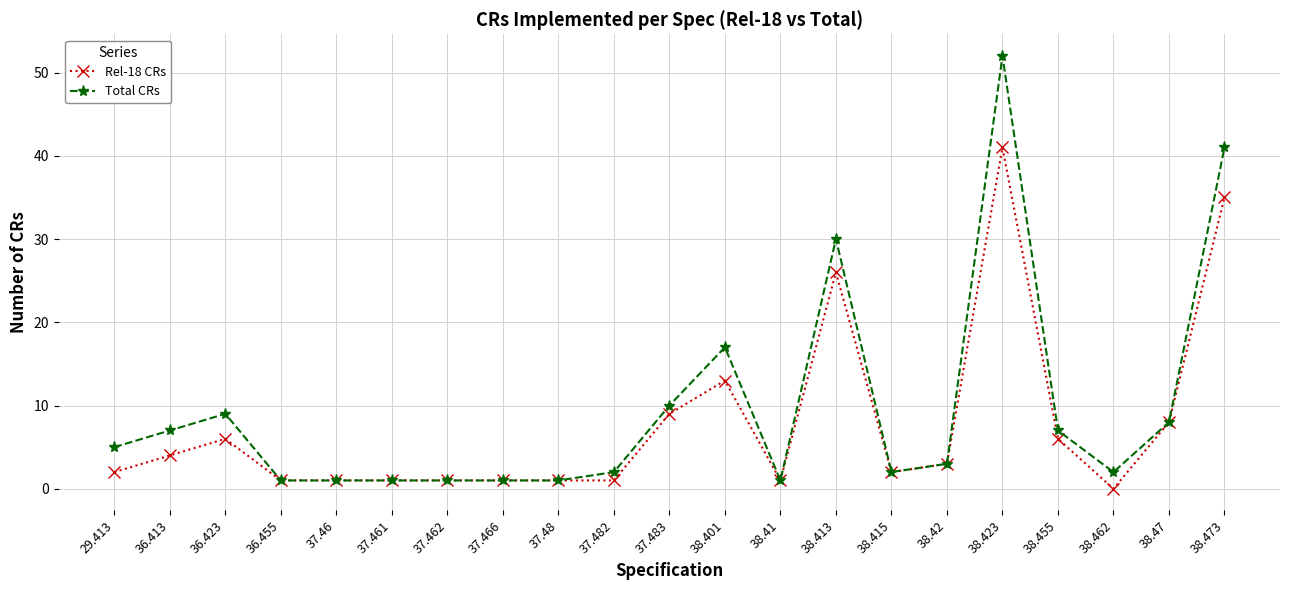

At which category does Rel-18 CRs reach its first local peak?

36.423